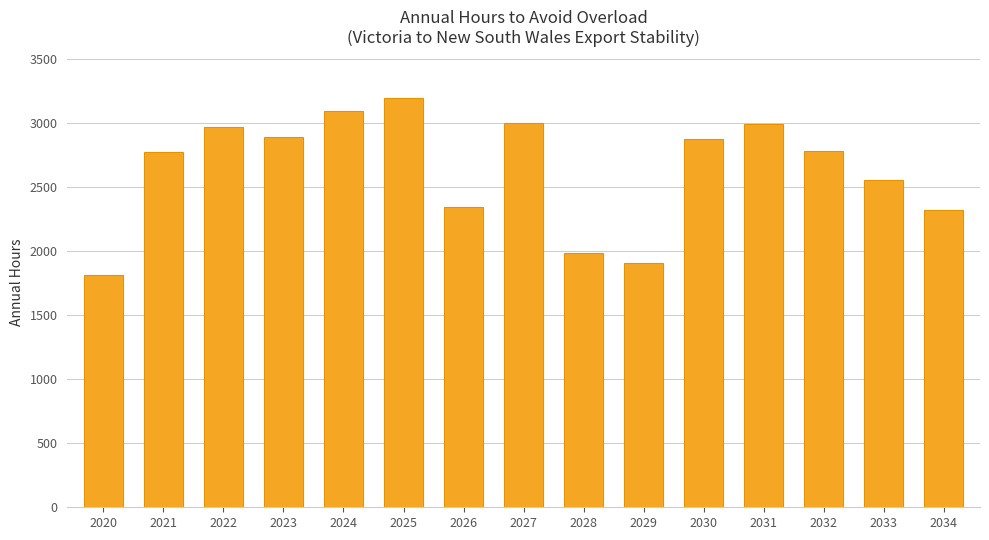

What is the approximate value at 2034, to the nearest 50?

2300